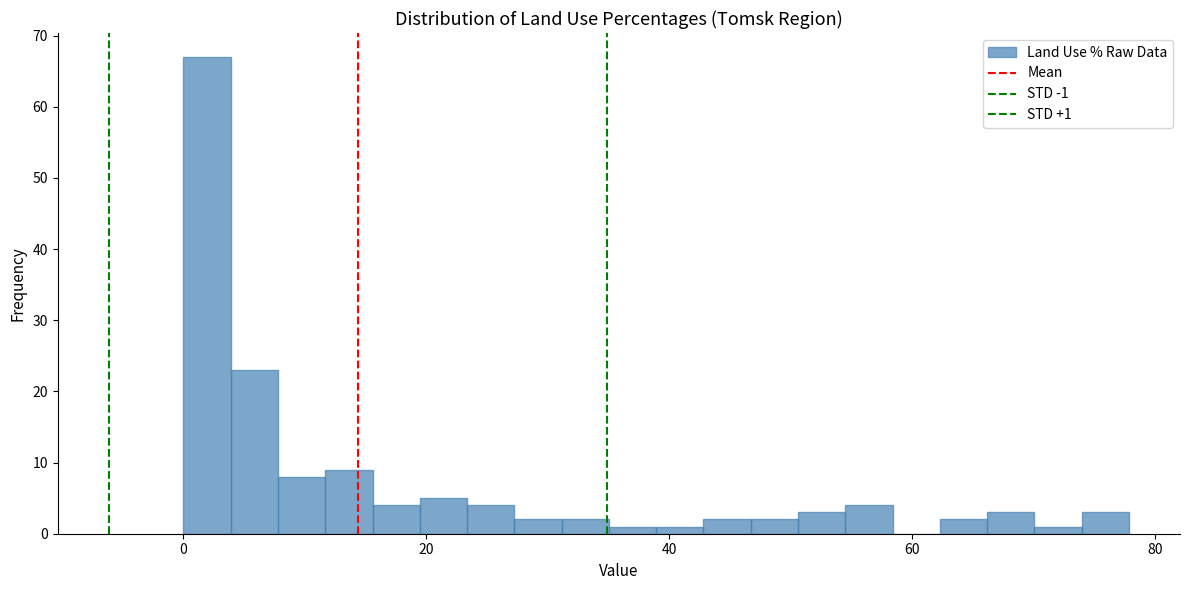

Read against the x-axis, roughly where is the centre of the tallest bar?

2